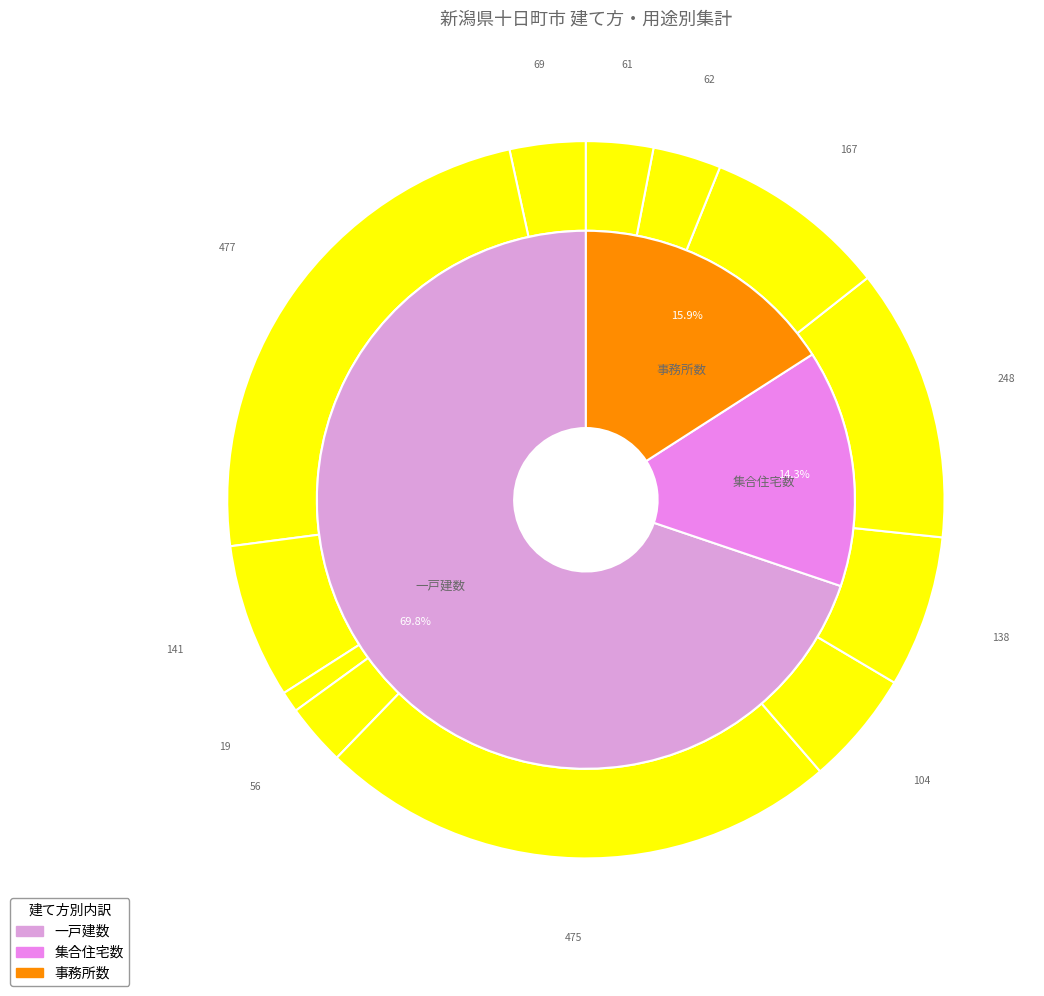

Does 錦町 represent more than half of the total?

No